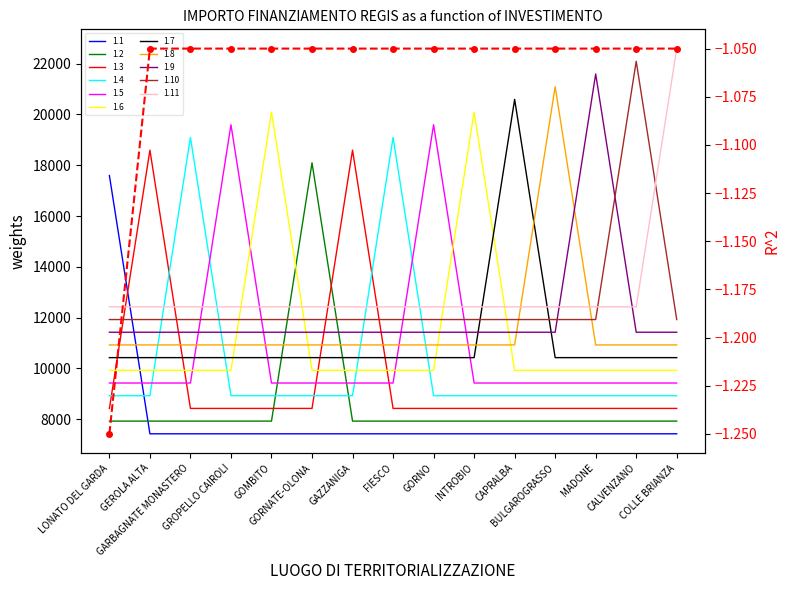

What position from the left is GEROLA ALTA?

2